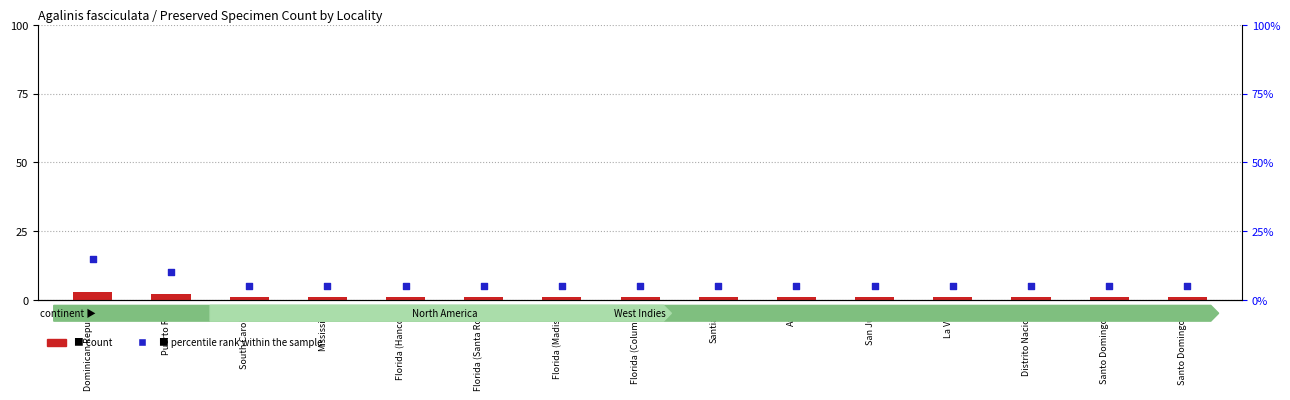

Which series has the largest total across all categories?

percentile rank within the sample